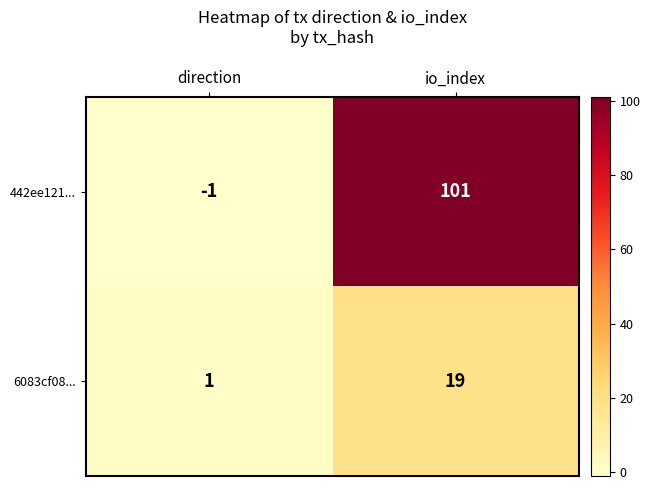

What is the difference between the maximum and minimum values in the 442ee121... series?

102